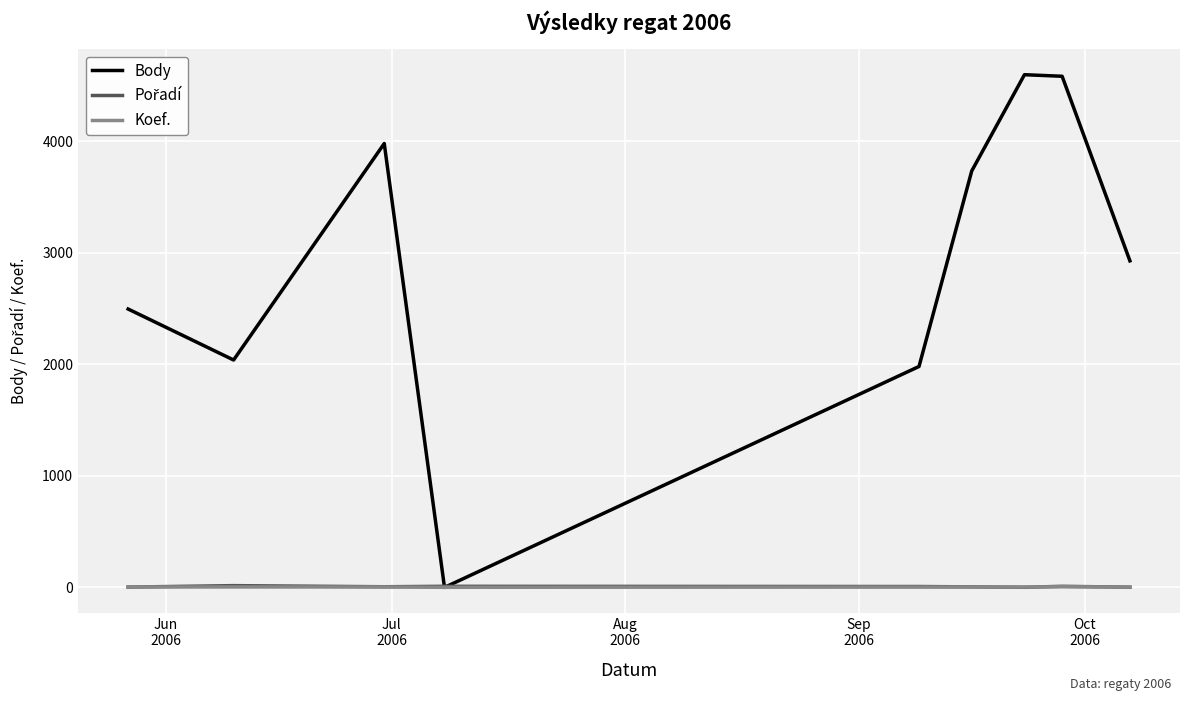

Which series has the largest total across all categories?

Body